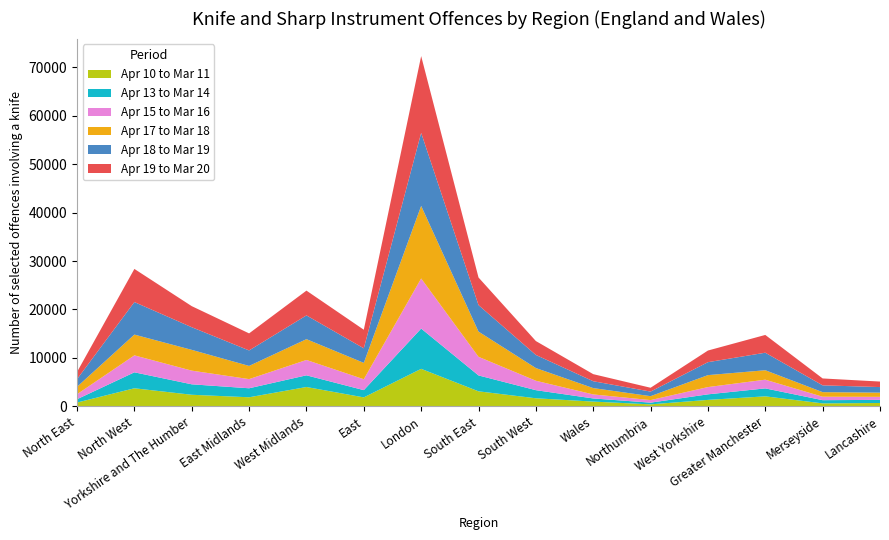

Reading left to right, extract all data points from this chart.

Apr 10 to Mar 11: 768	3714	2374	1855	3977	1831	7728	3085	1649	964	393	1316	2048	594	674
Apr 13 to Mar 14: 684	3296	2159	1859	2414	1499	8318	3282	1674	648	352	1146	1643	661	645
Apr 15 to Mar 16: 1035	3505	2826	1895	3173	2253	10350	3847	1947	832	529	1500	1797	715	626
Apr 17 to Mar 18: 1528	4290	4291	2721	4296	3378	14988	5207	2623	1309	812	2469	1953	945	867
Apr 18 to Mar 19: 1579	6716	4675	3200	4907	3006	15080	5473	2706	1416	942	2674	3619	1404	1151
Apr 19 to Mar 20: 1481	6844	4352	3521	5117	3837	15863	5703	2868	1463	795	2404	3671	1424	1138